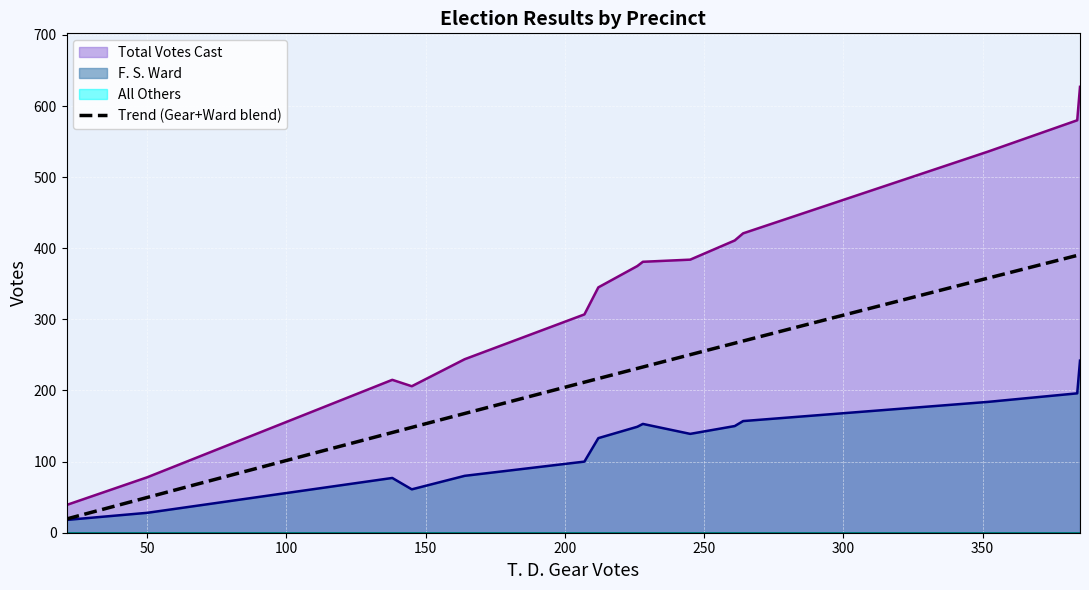

True or false: Total Votes Cast and F. S. Ward intersect in this chart.

False